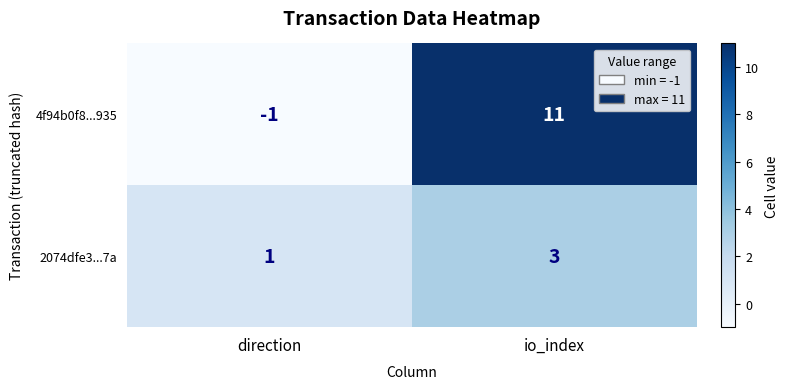

True or false: 4f94b0f8...935 has a value of -1 at direction.

True